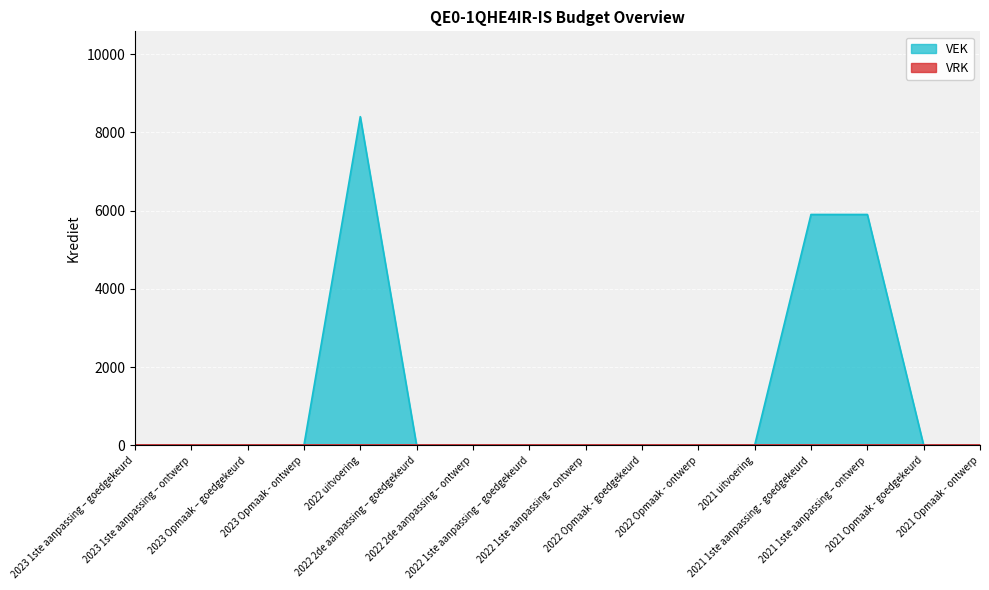

Reading left to right, transcribe all the data shown in this chart.

0	0	0	0	8400	0	0	0	0	0	0	0	5900	5900	0	0